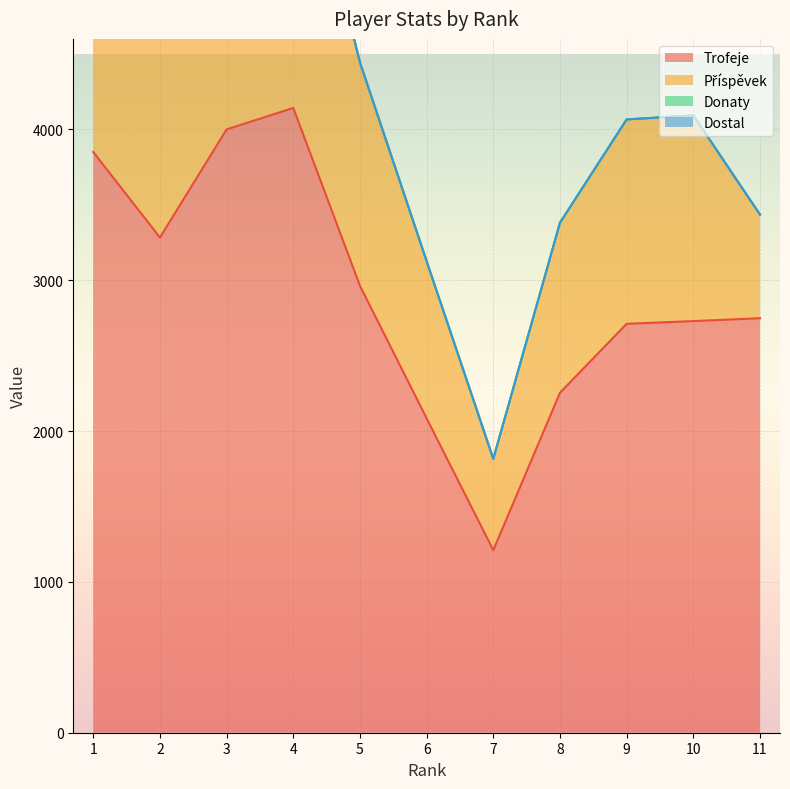

Reading left to right, list all the values displayed in this chart.

Trofeje: 3850	3283	4000	4142	2963	2084	1210	2254	2711	2729	2748
Příspěvek: 1925	1641	2000	2071	1481	1042	605	1127	1355	1364	687
Donaty: 0	0	0	0	0	0	0	0	0	0	0
Dostal: 0	0	0	0	0	0	0	0	0	0	0